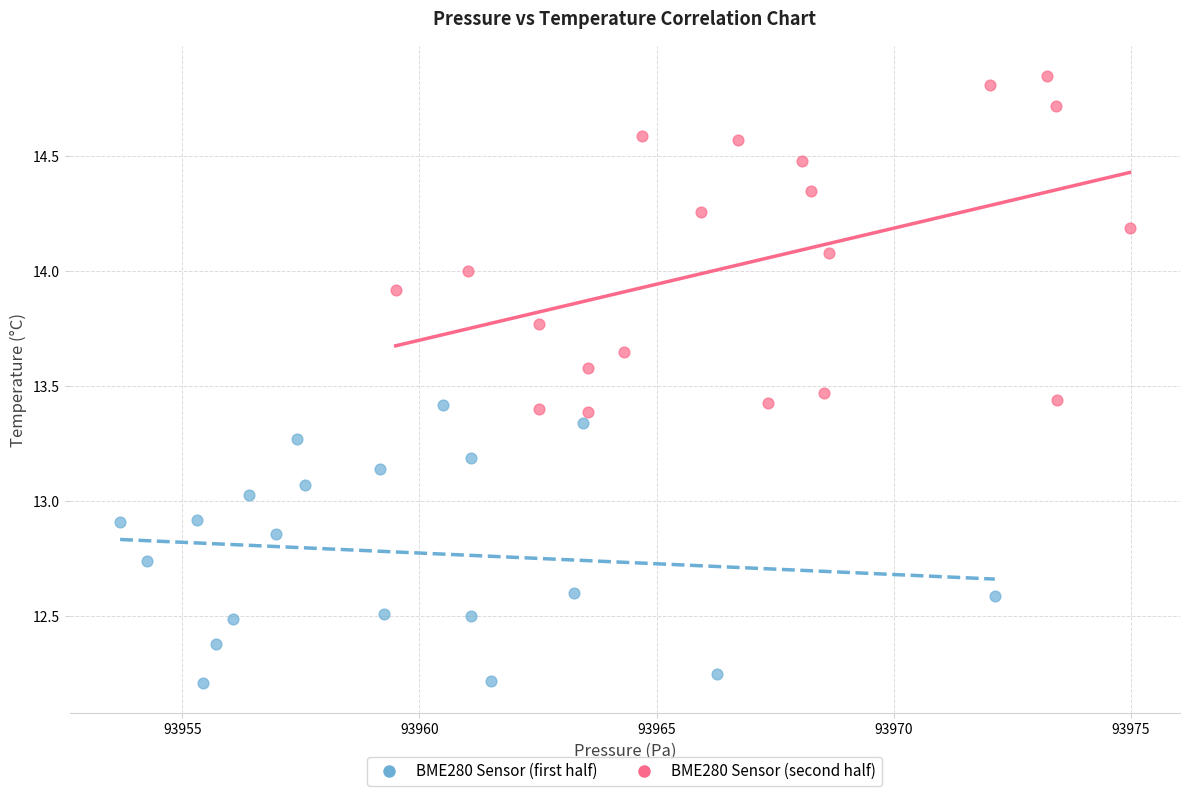

Which series contains the highest Y value?

BME280 Sensor (second half)